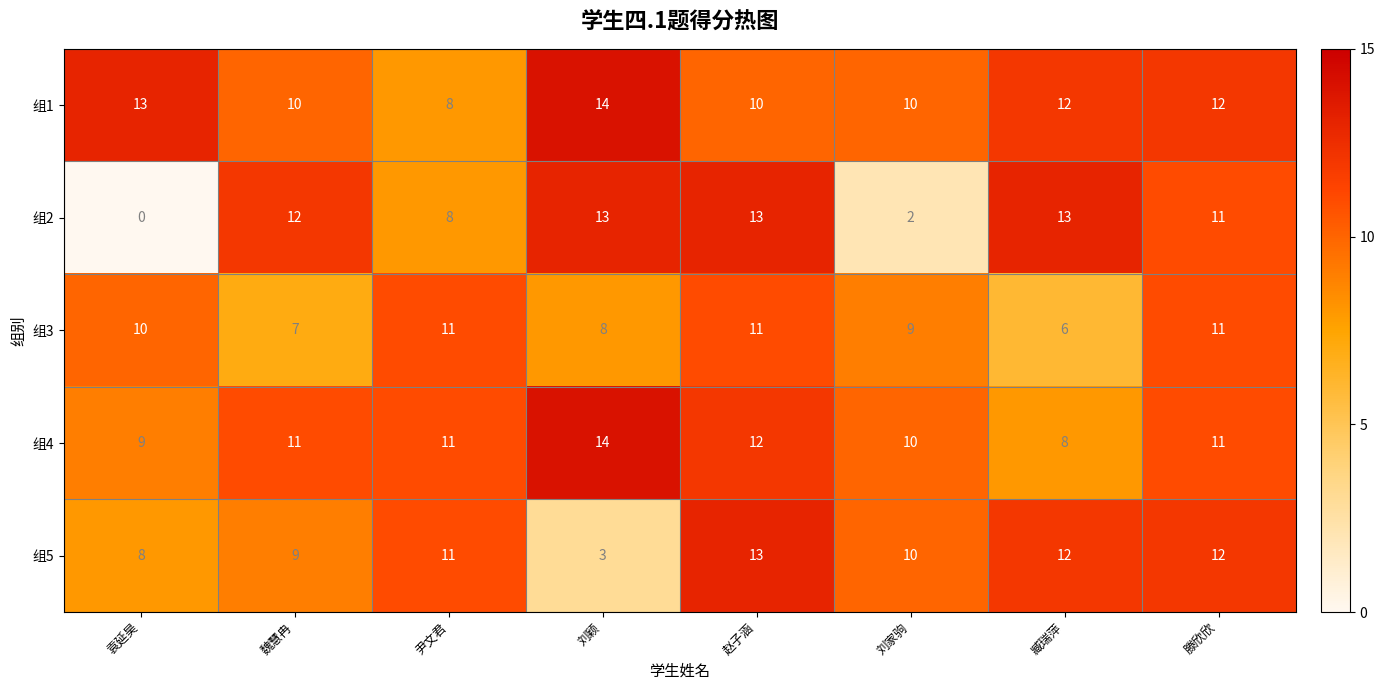

Which series has the widest spread of values?

组2